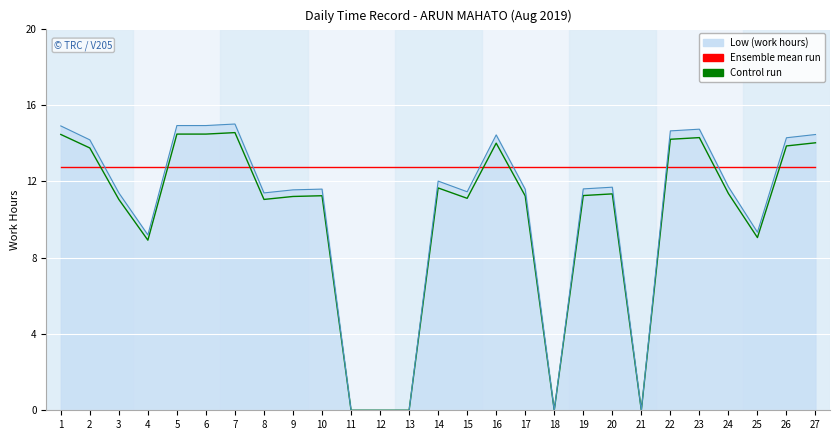

Which series changed the most between 21 and 23?

Low (work hours)